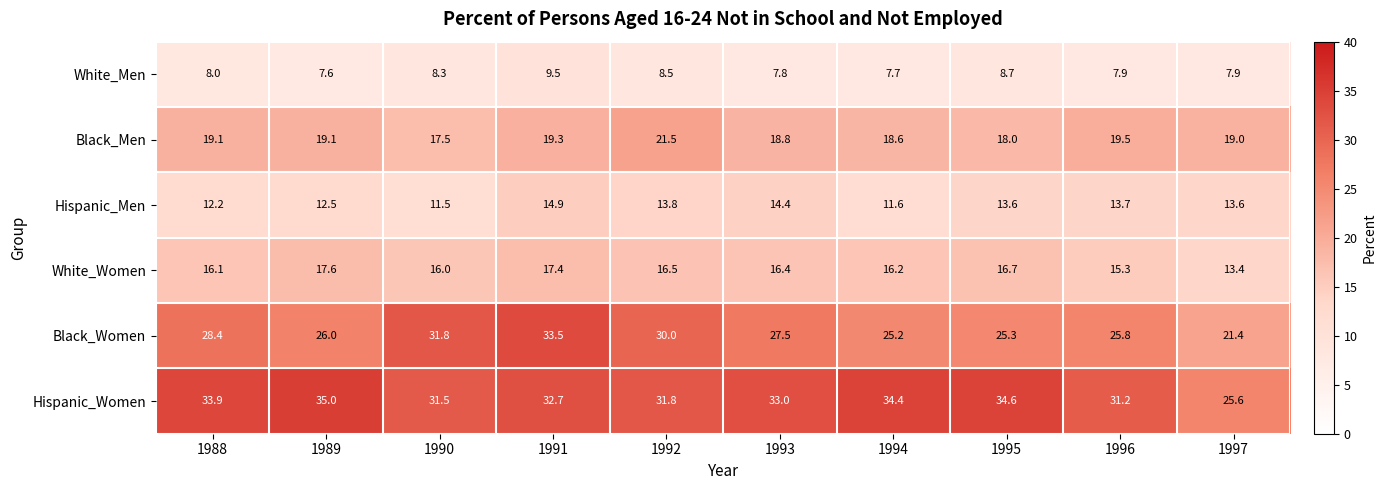

What is the total value across all series at 1991?

127.3